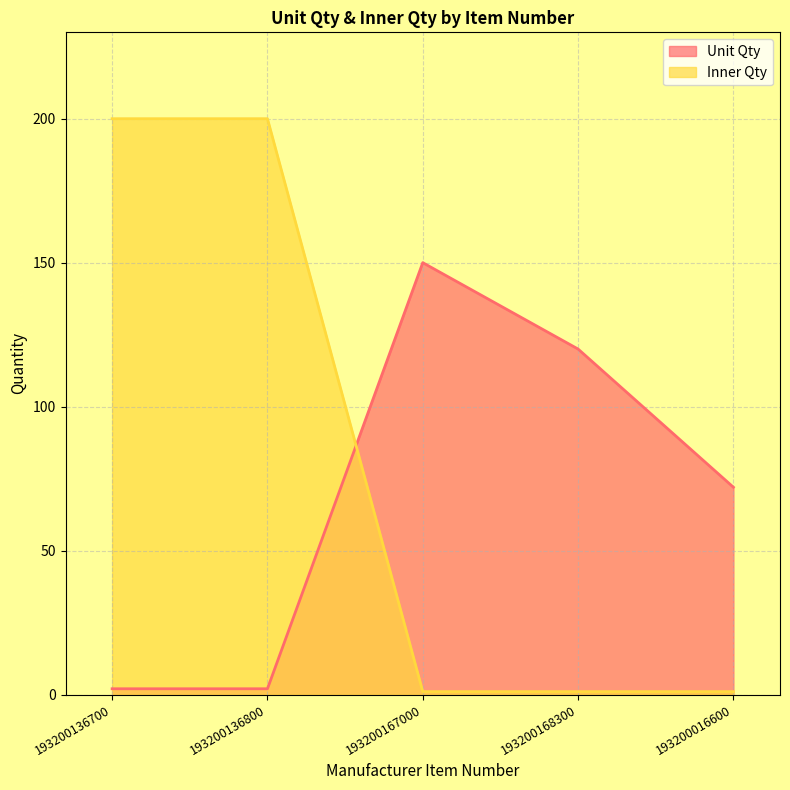

How many distinct data groups are displayed?

2